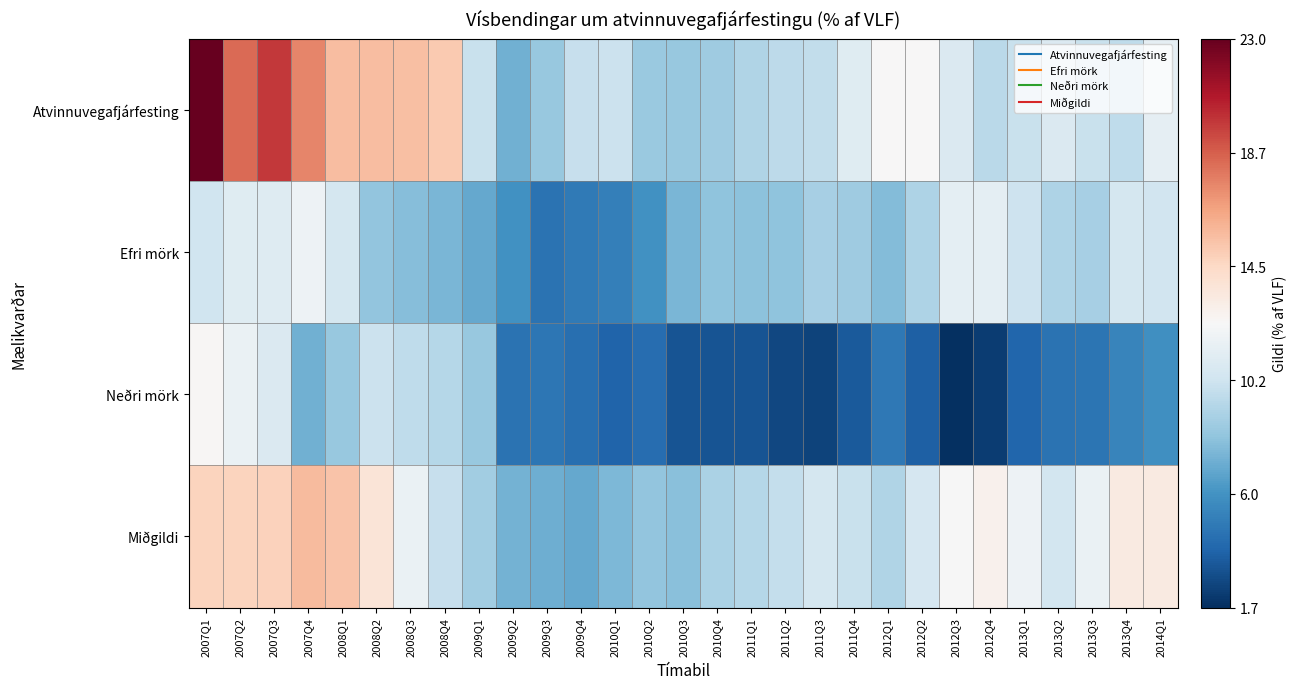

At how many categories does at least one series exceed 0?

29